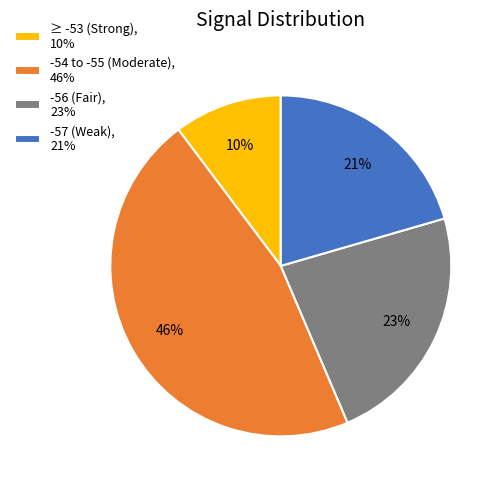

Combined, do ≥ -53 (Strong), 10% and -57 (Weak), 21% account for over 50%?

No